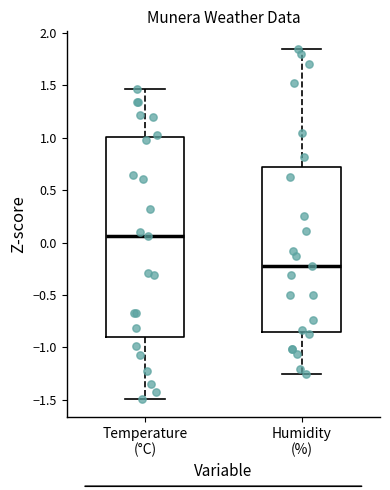

Where does the median line of the box for Humidity (%) sit on the y-axis? The values are not printed on the chart, so give them approximately, as read against the axis.

-0.20